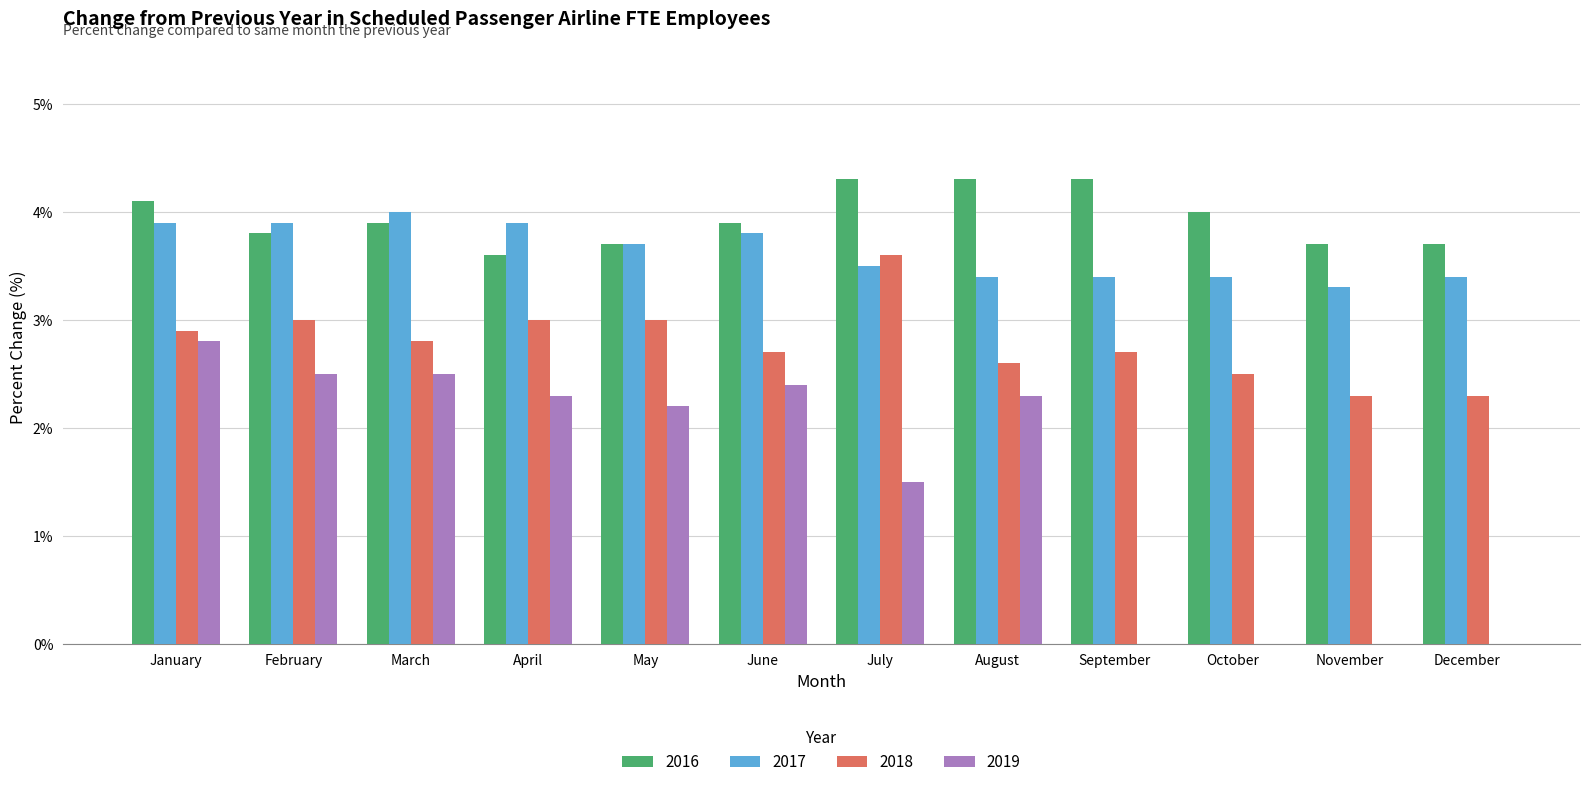

Is it true that 2016 equals 5.9 at June?

False